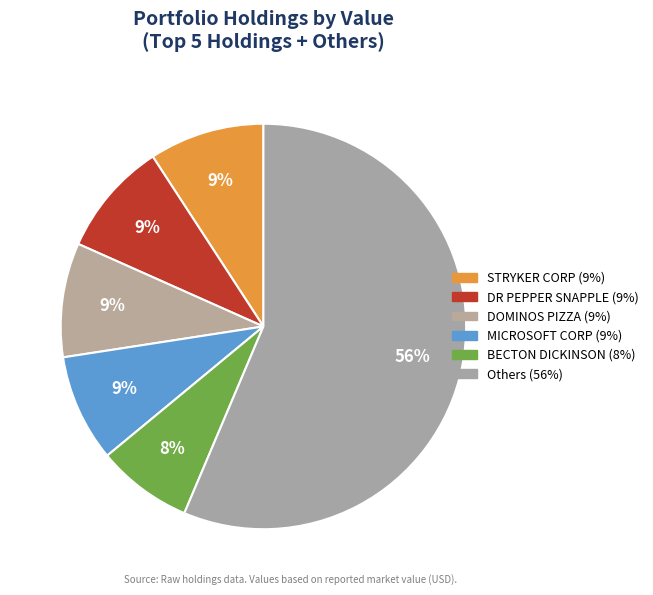

Count the number of slices in the pie.

6